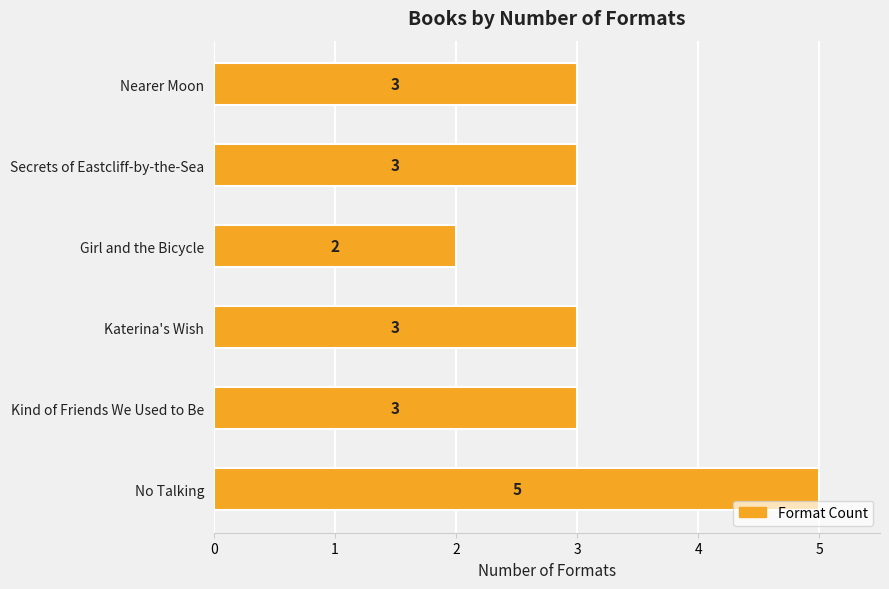

What is the ratio of the value at Katerina's Wish to the value at Girl and the Bicycle?

1.5